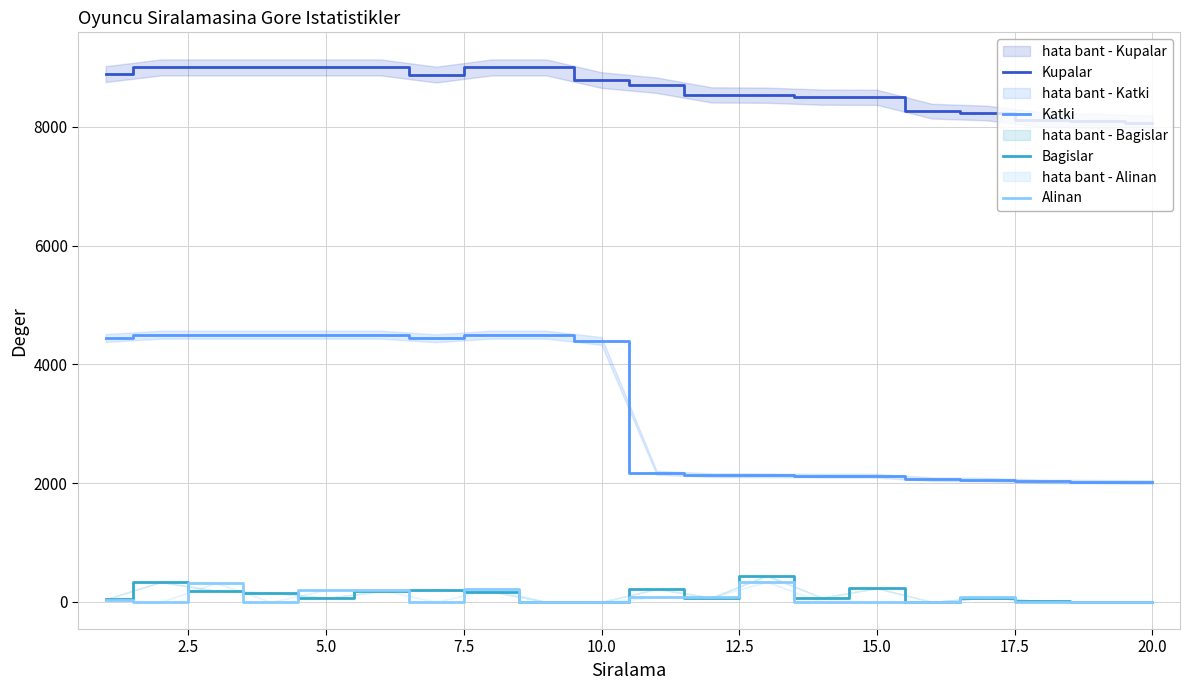

True or false: Kupalar and Bagislar cross at least once.

False